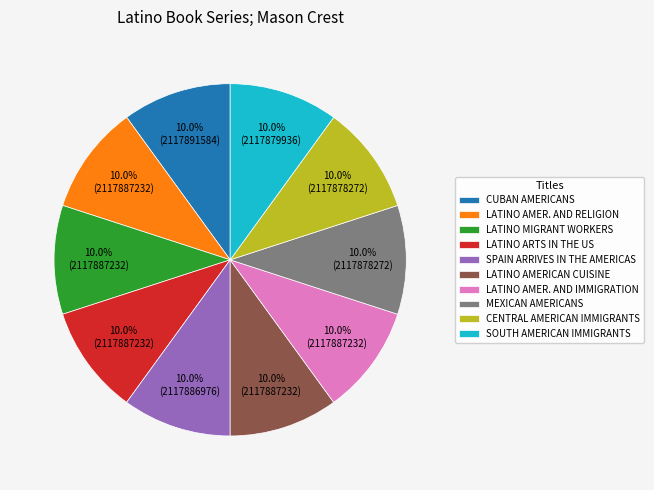

What is the ratio of the value at LATINO ARTS IN THE US to the value at LATINO AMER. AND IMMIGRATION?

1.0